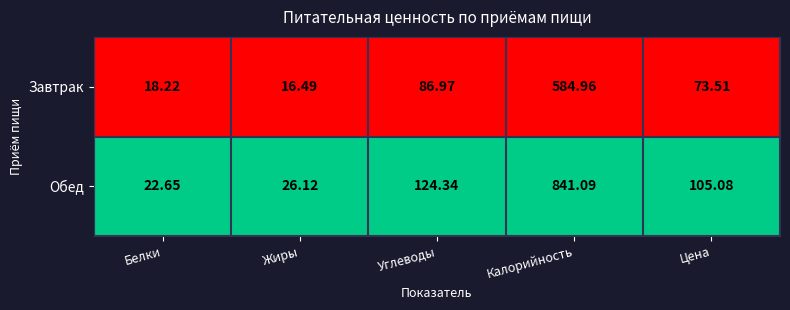

How many series are shown in this chart?

2